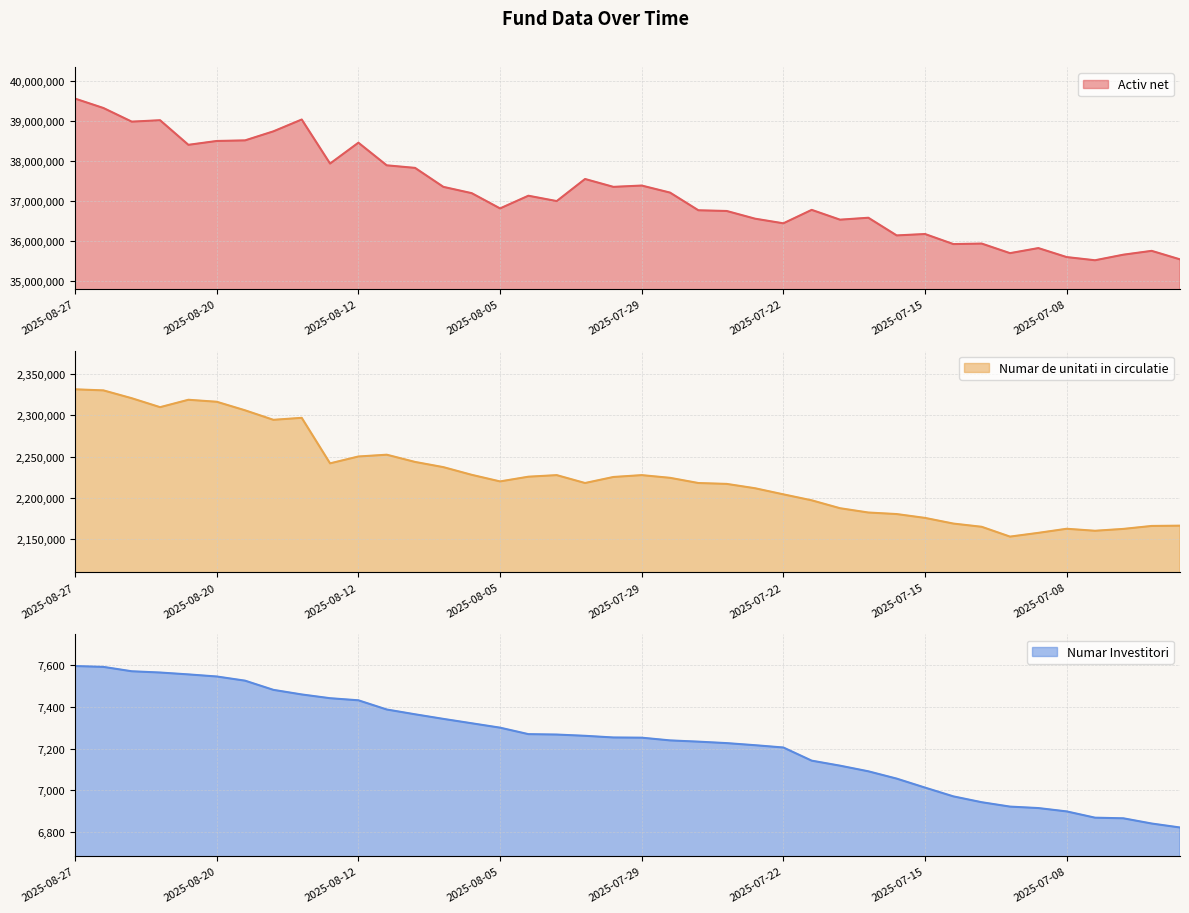

The Numar de unitati in circulatie series shows 3757672.0 at 2025-07-08. True or false?

False